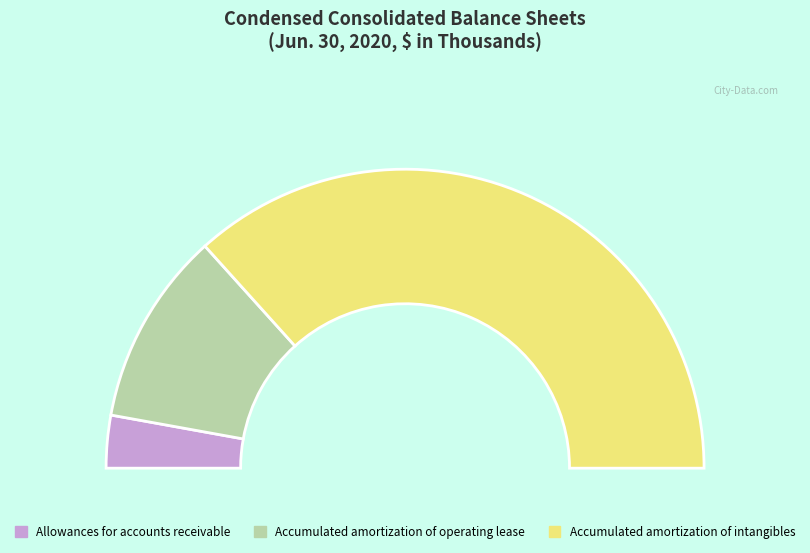

Does Accumulated amortization of operating lease account for over 50% of the chart?

No